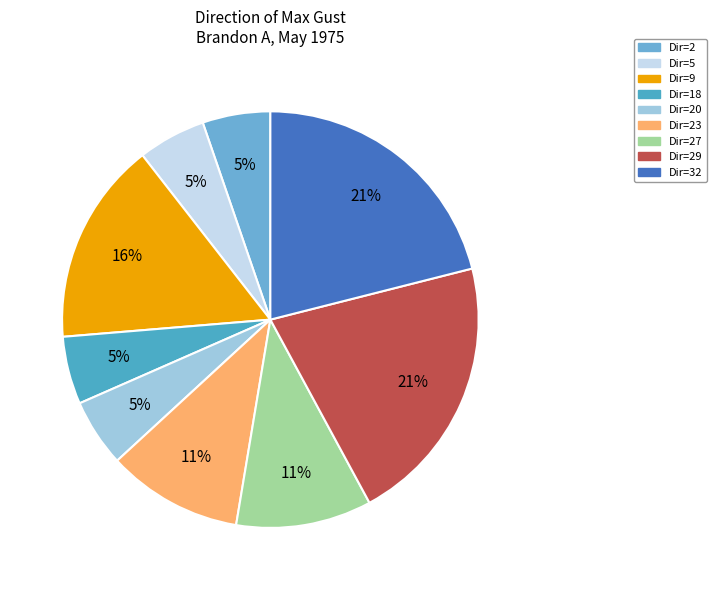

To the nearest percent, what is the average slice percentage?

11%